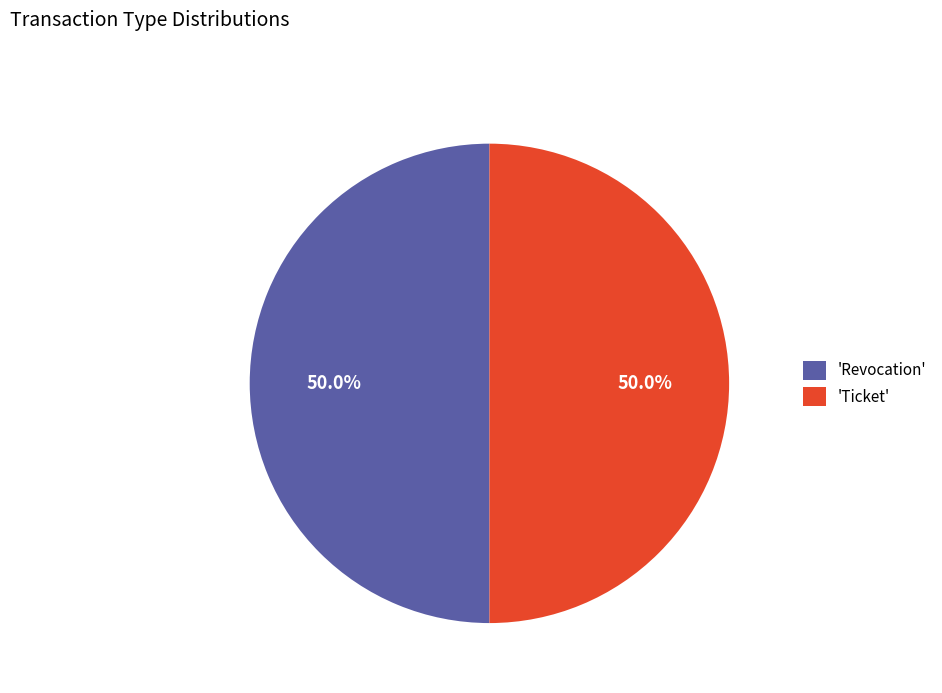

Combined, do 'Revocation' and 'Ticket' account for over 50%?

Yes